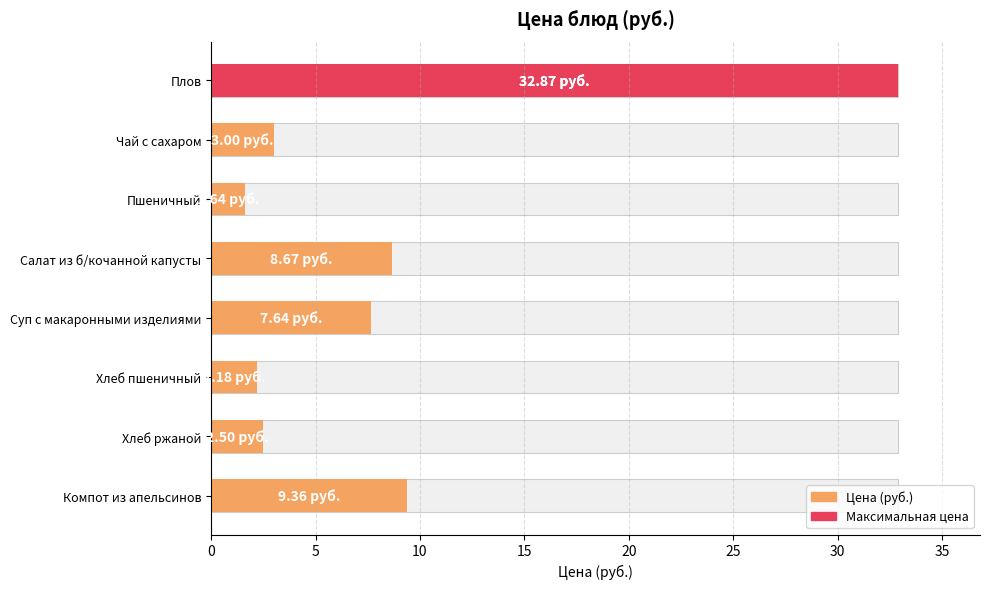

What is the change in value from Чай с сахаром to Хлеб пшеничный?

-0.8